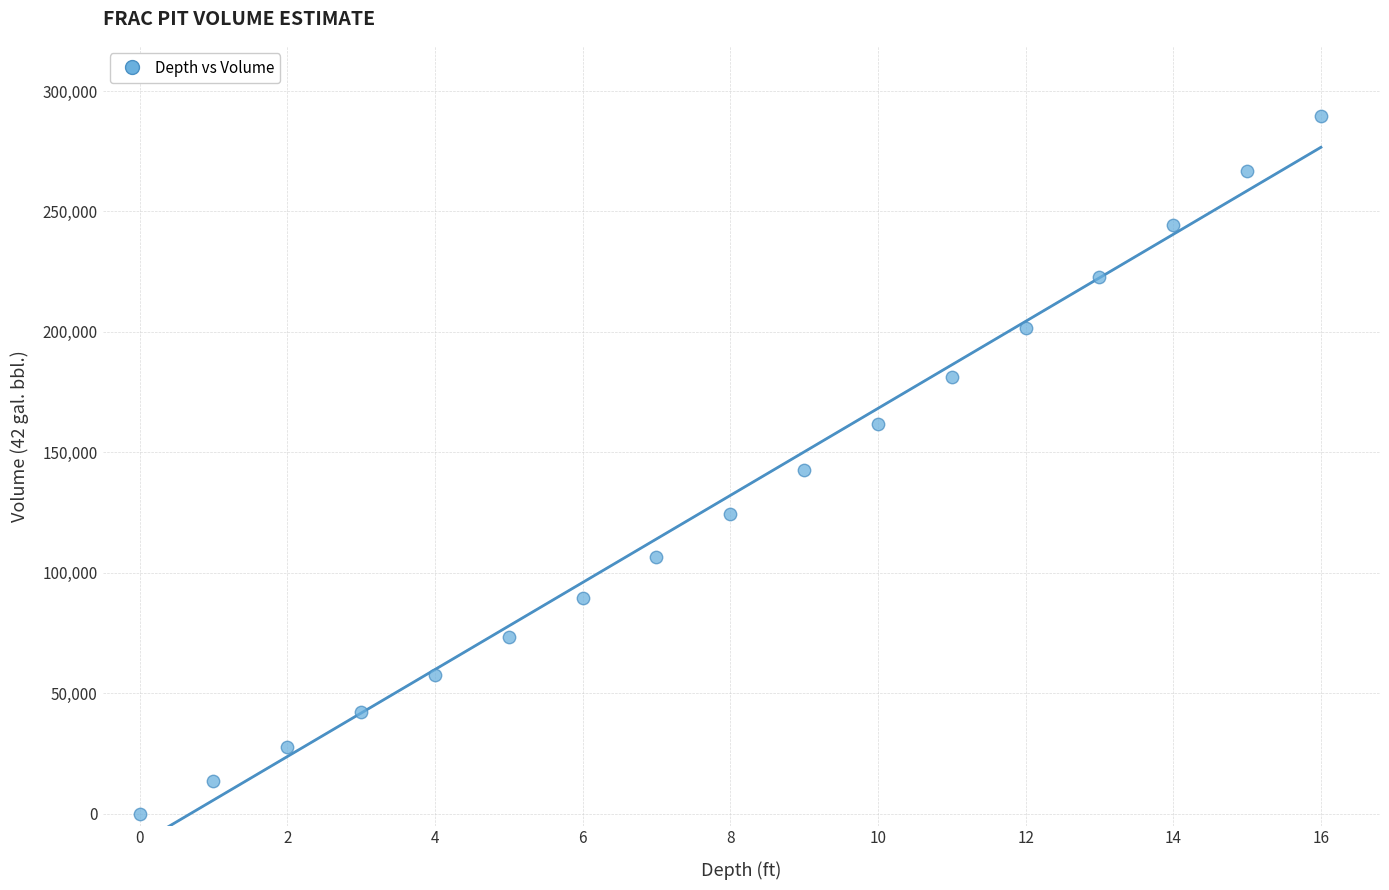

What is the range of Y values (max minus min)?

289779.3